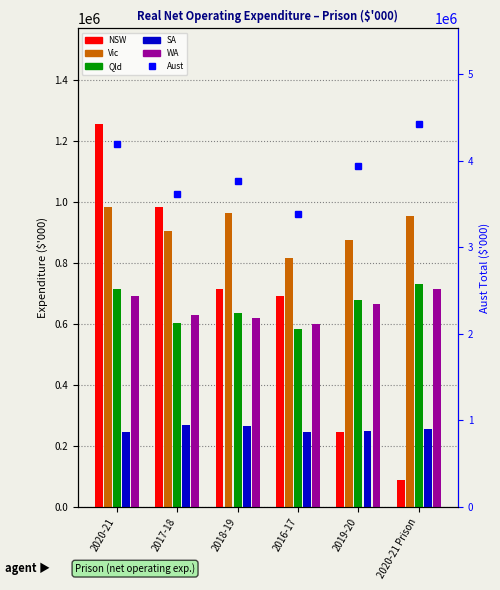

Does the chart contain stacked bars?

No